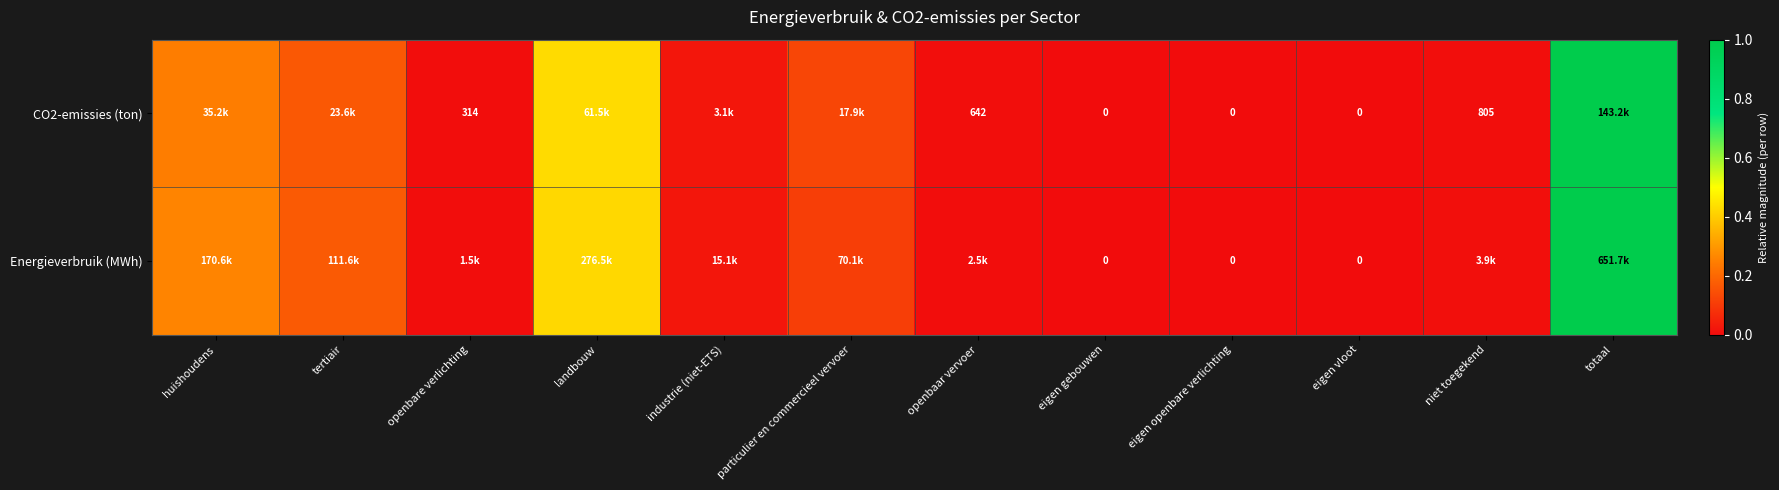

Which category has the highest value in the Energieverbruik (MWh) series?

totaal